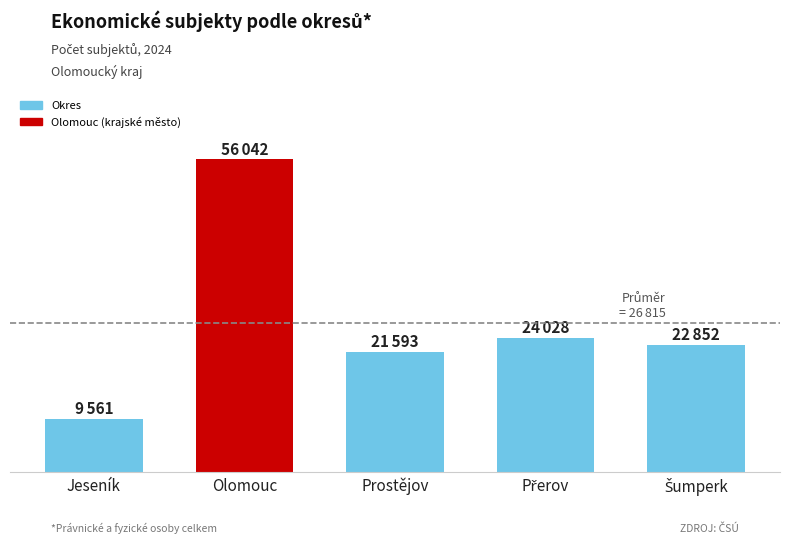

Does the chart contain any negative values?

No